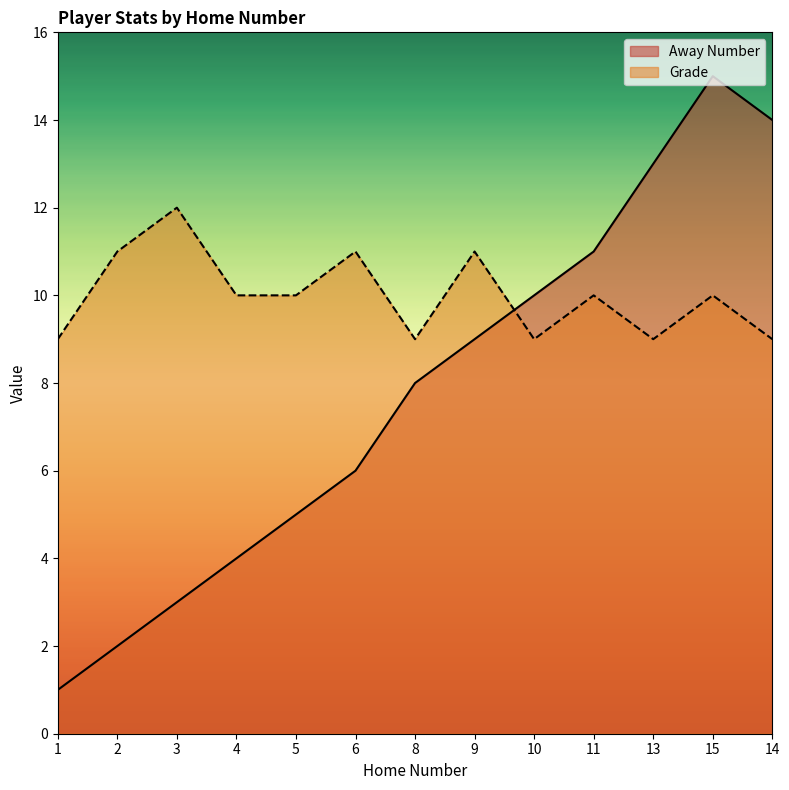

Reading left to right, list all the values displayed in this chart.

Away Number: 1=1	2=2	3=3	4=4	5=5	6=6	8=8	9=9	10=10	11=11	13=13	15=15	14=14
Grade: 1=9	2=11	3=12	4=10	5=10	6=11	8=9	9=11	10=9	11=10	13=9	15=10	14=9